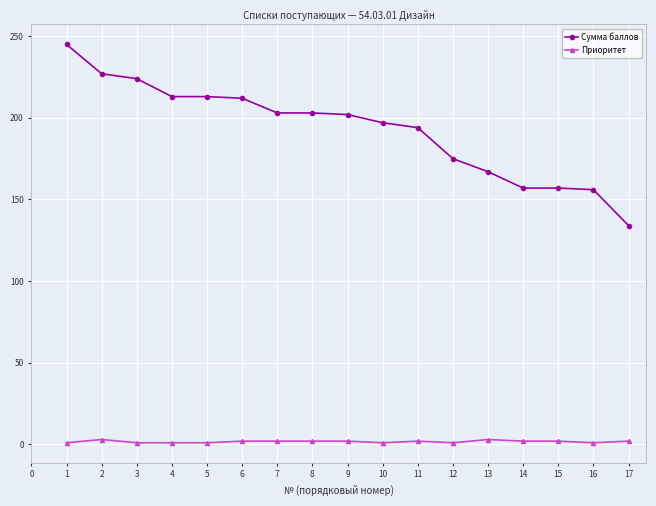

Rank the series at 12 from highest to lowest value.

Сумма баллов, Приоритет